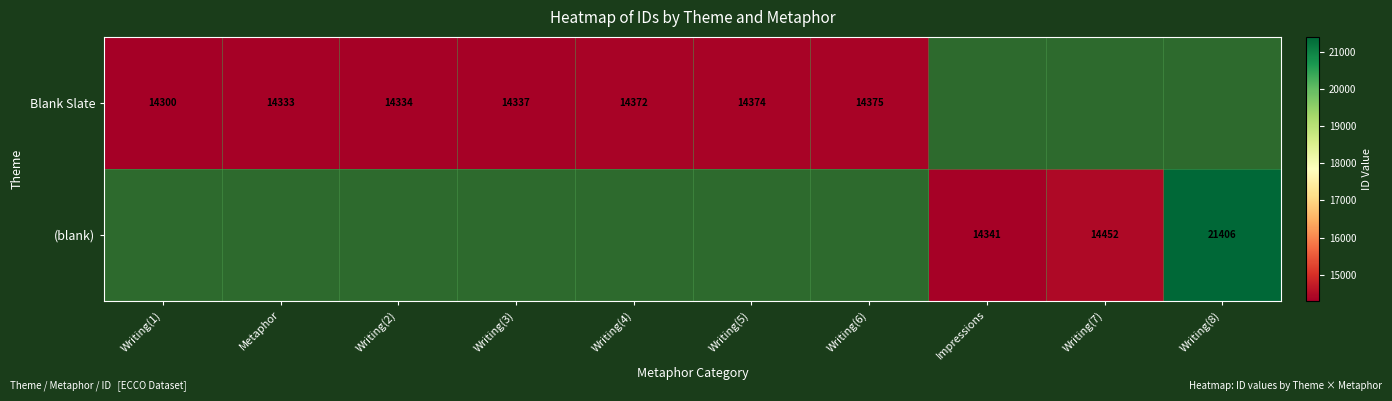

Which category has the highest value across all series?

Writing(8)